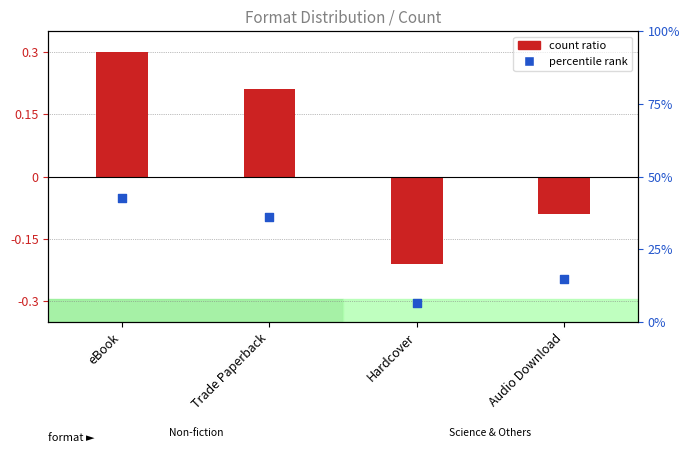

Which series contains the lowest Y value?

count ratio